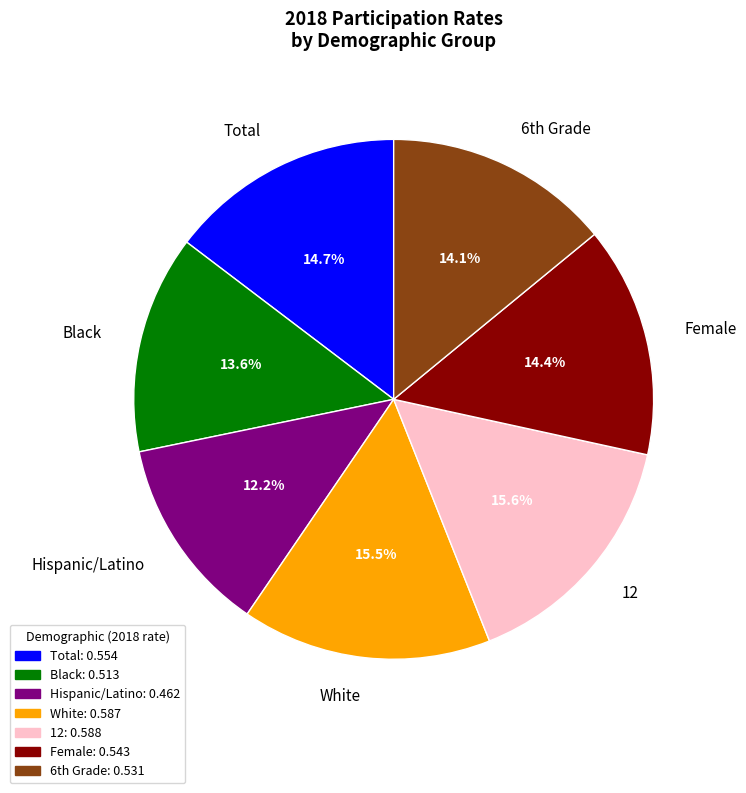

Which has a higher value, Female or White?

White